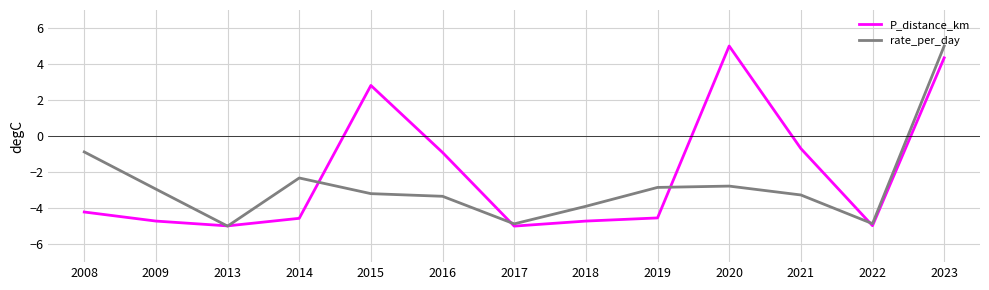

How many interior local valleys does the rate_per_day series have?

3